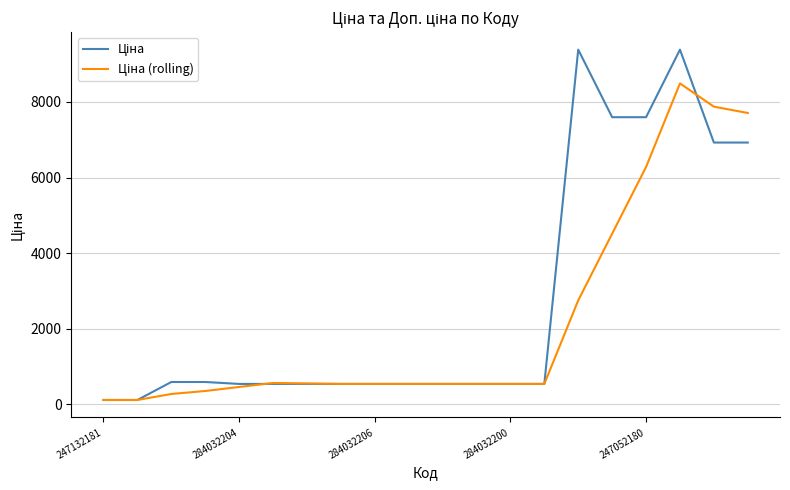

What is the greatest value displayed?

9384.0